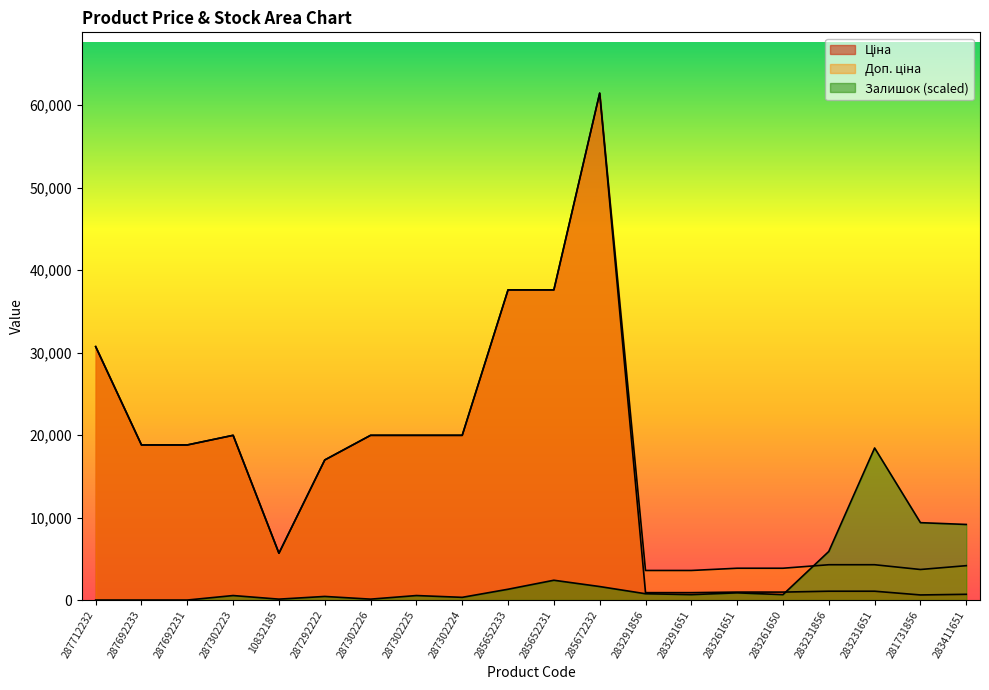

True or false: Залишок and Ціна cross at least once.

True